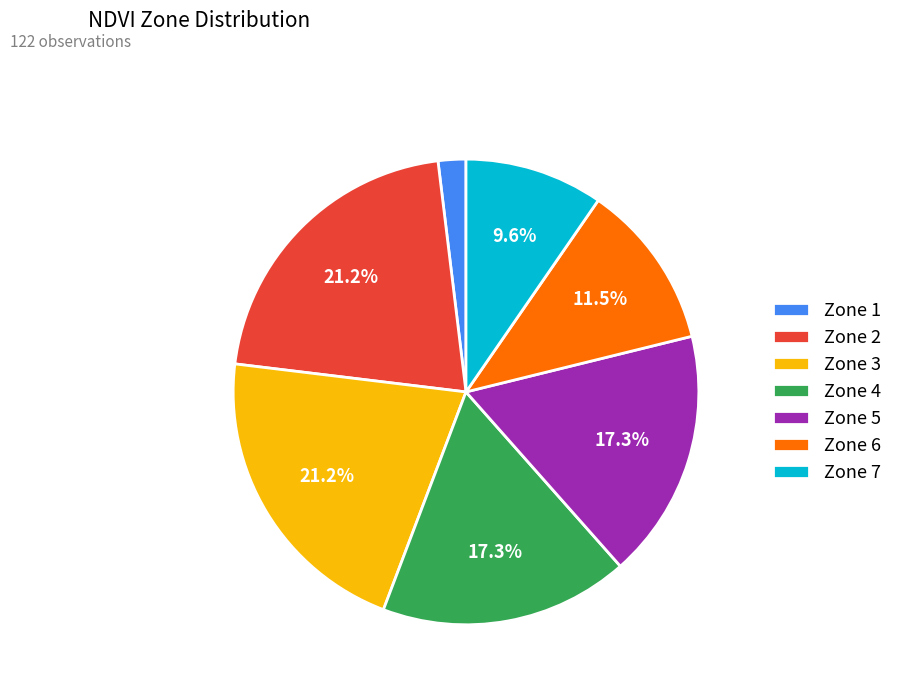

How many slices are in this pie chart?

7